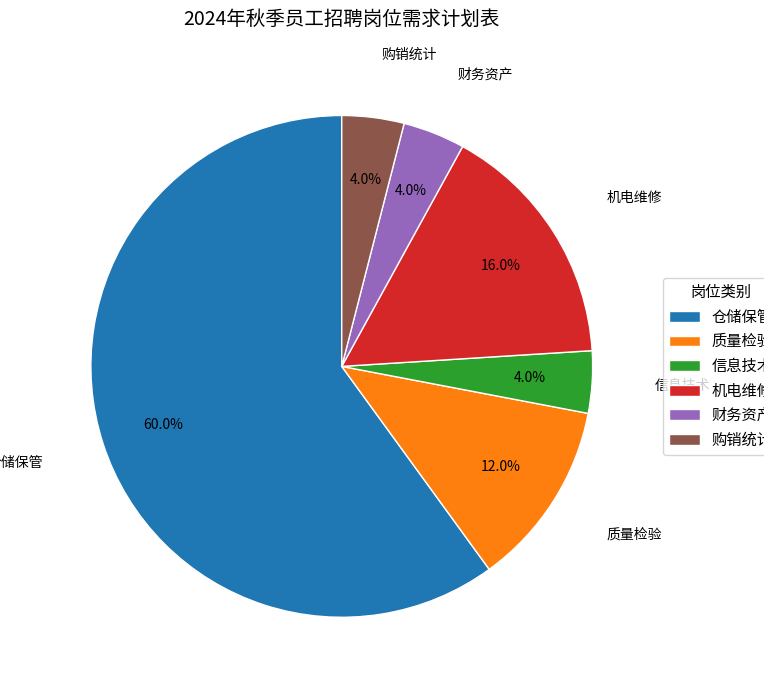

Which category accounts for the majority?

仓储保管